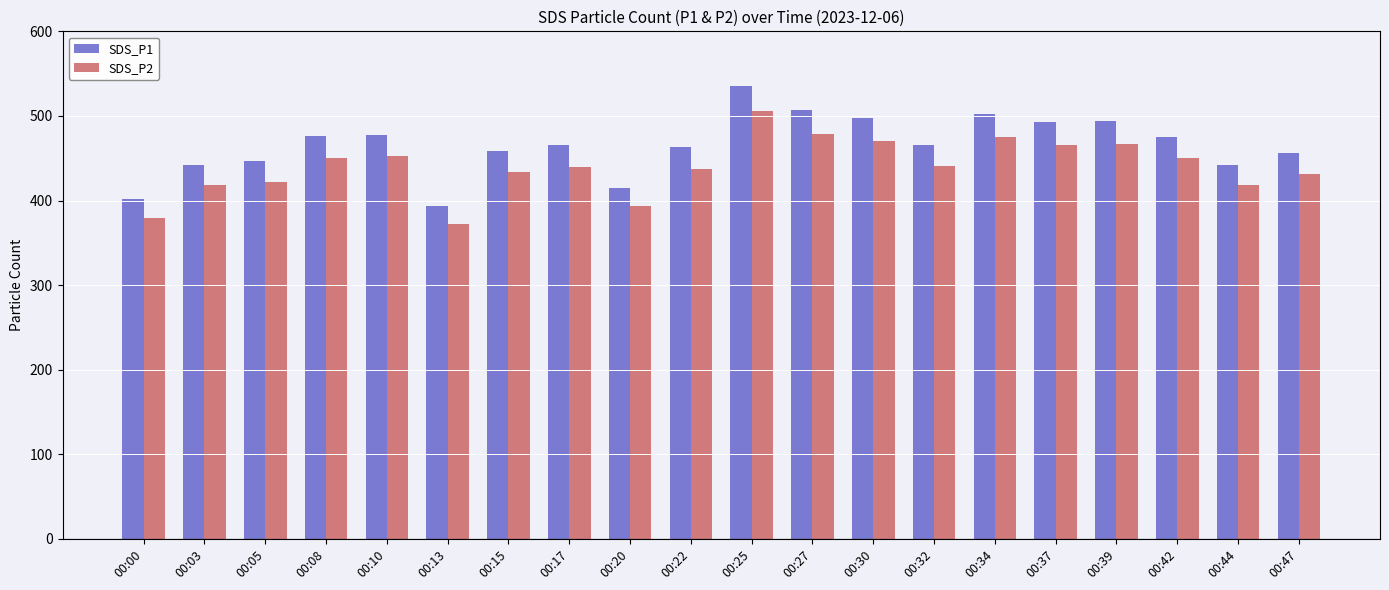

Read the SDS_P1 value at 00:22.

463.7